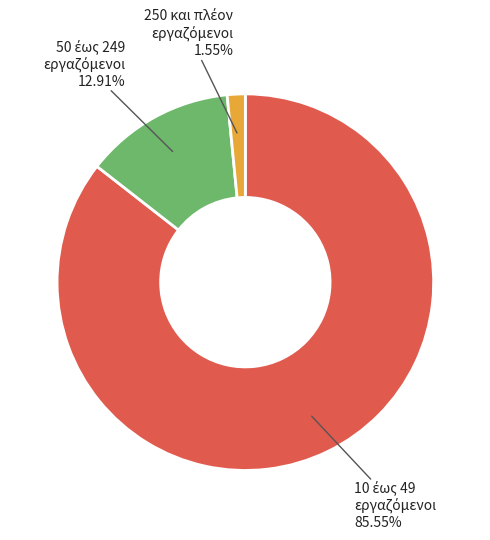

Is there a majority slice in this chart?

Yes